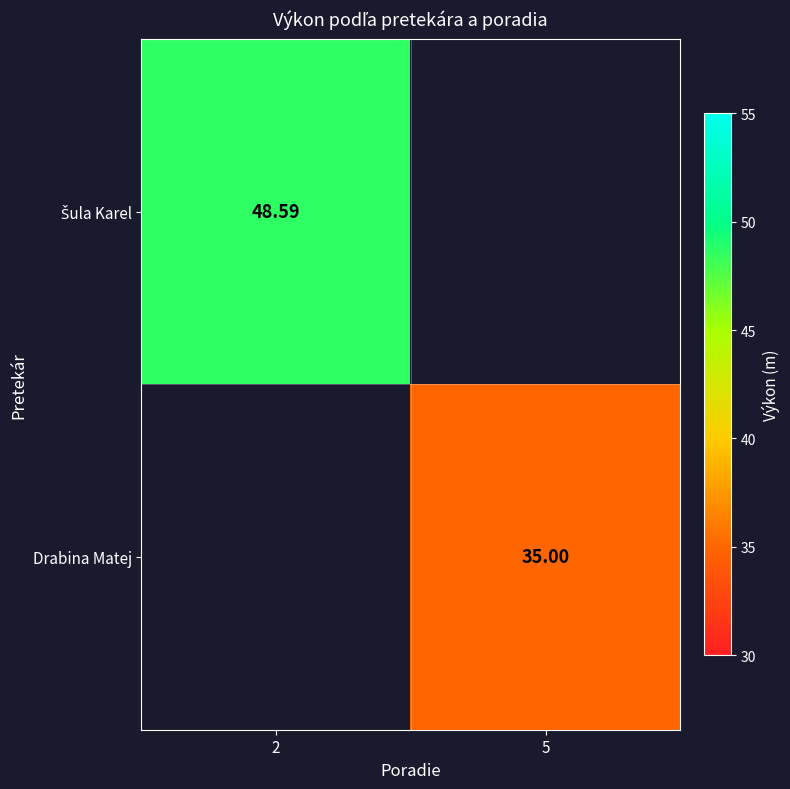

Read the Šula Karel value at 2.

48.6